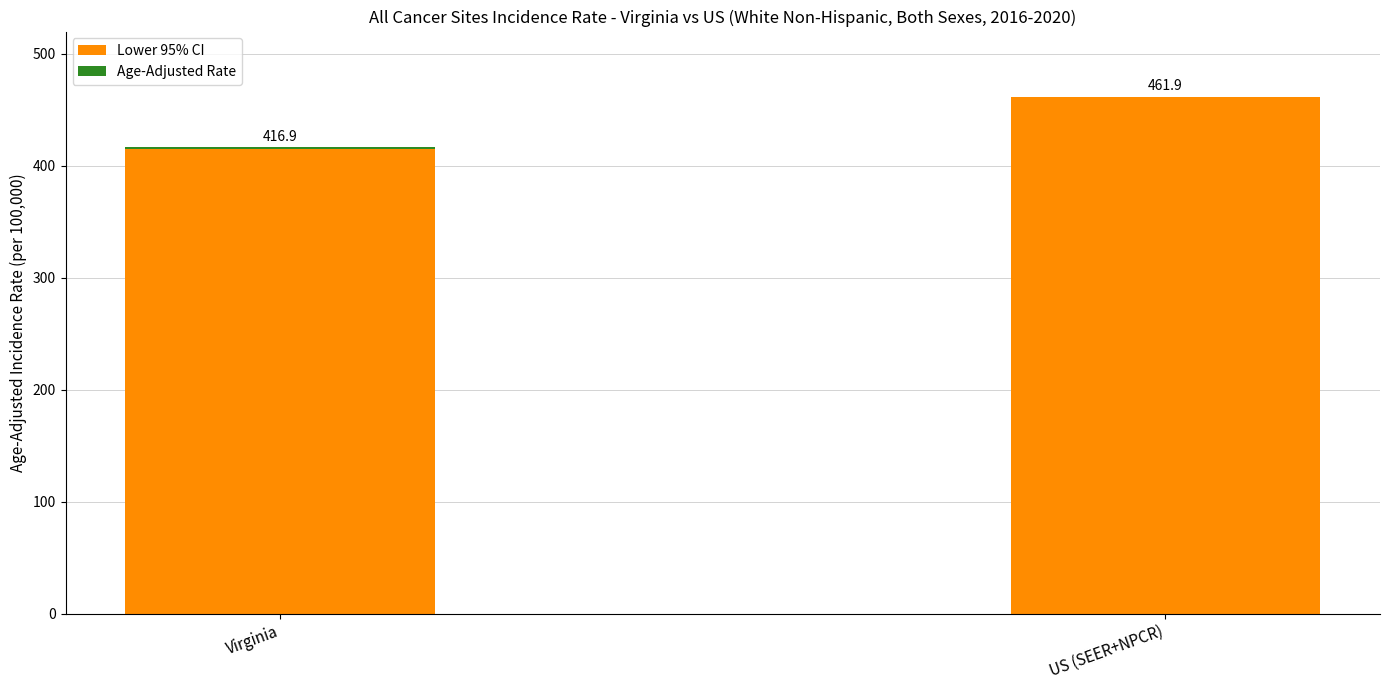

At which category is the sum across all series the highest?

US (SEER+NPCR)